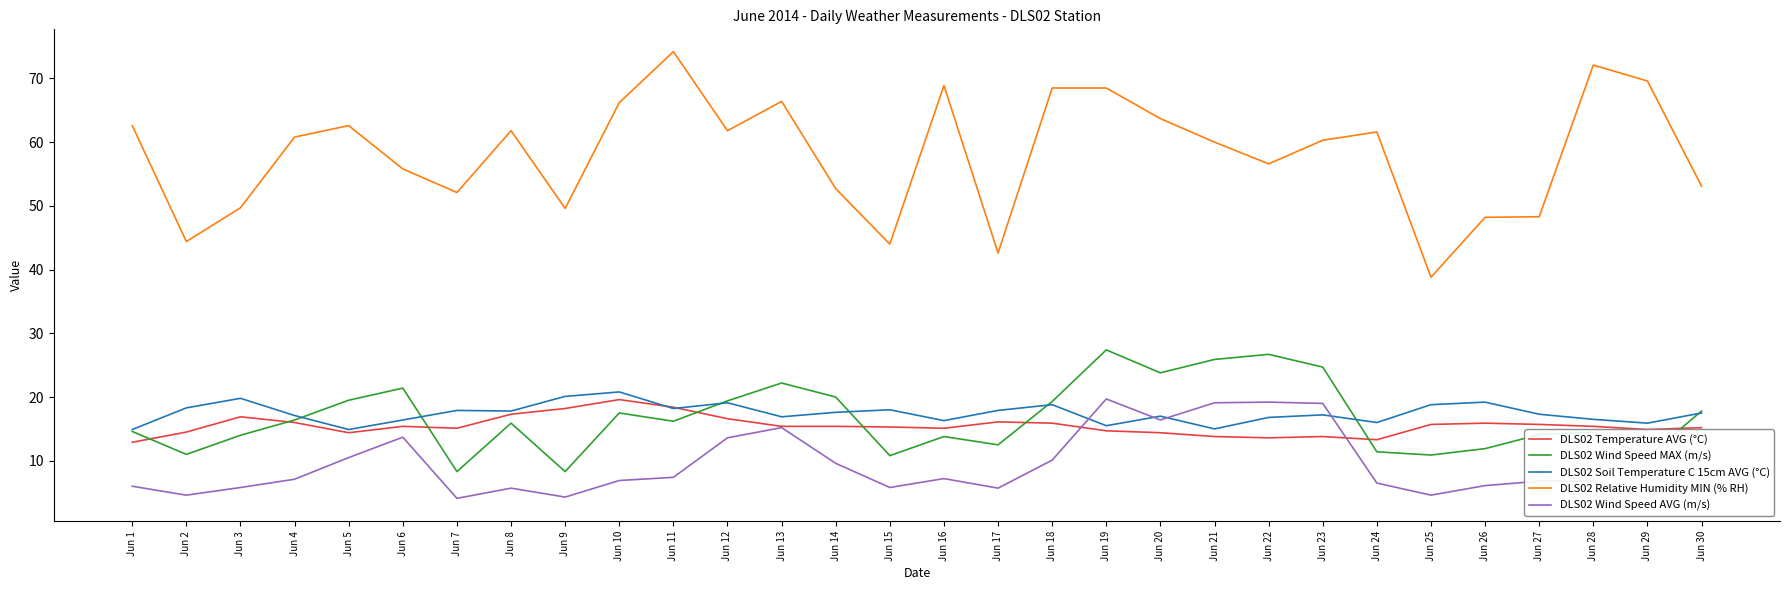

The DLS02 Wind Speed MAX (m/s) series shows 3.8 at Jun 10. True or false?

False